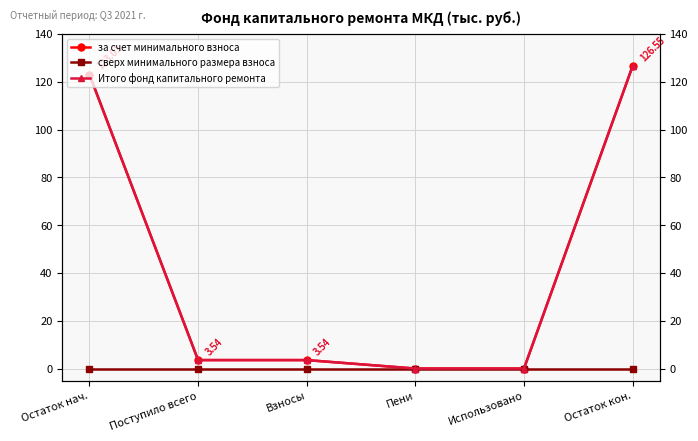

Which label corresponds to the smallest value in the chart?

Пени